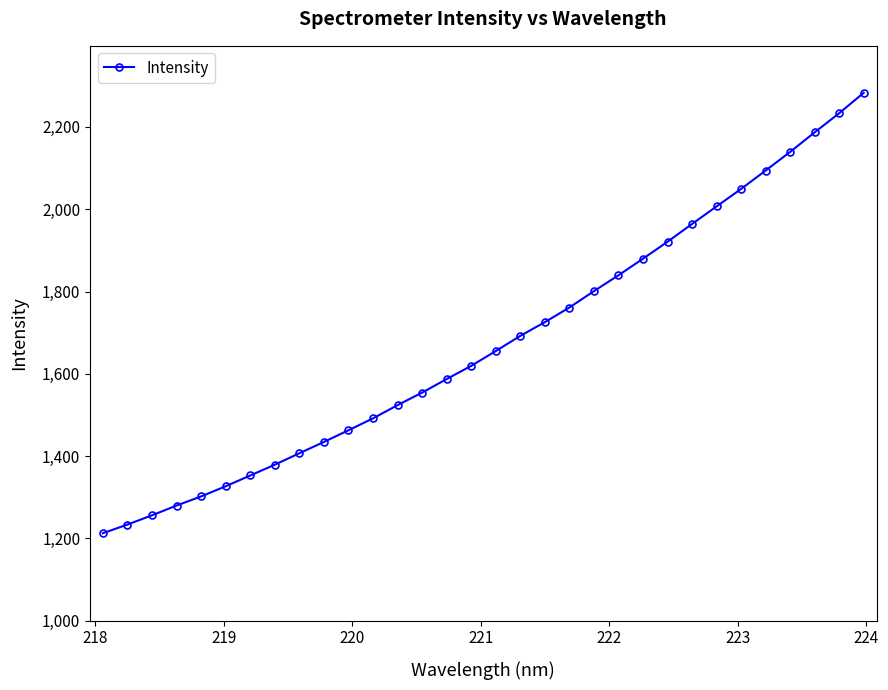

What is the minimum value shown in the chart?

1212.6